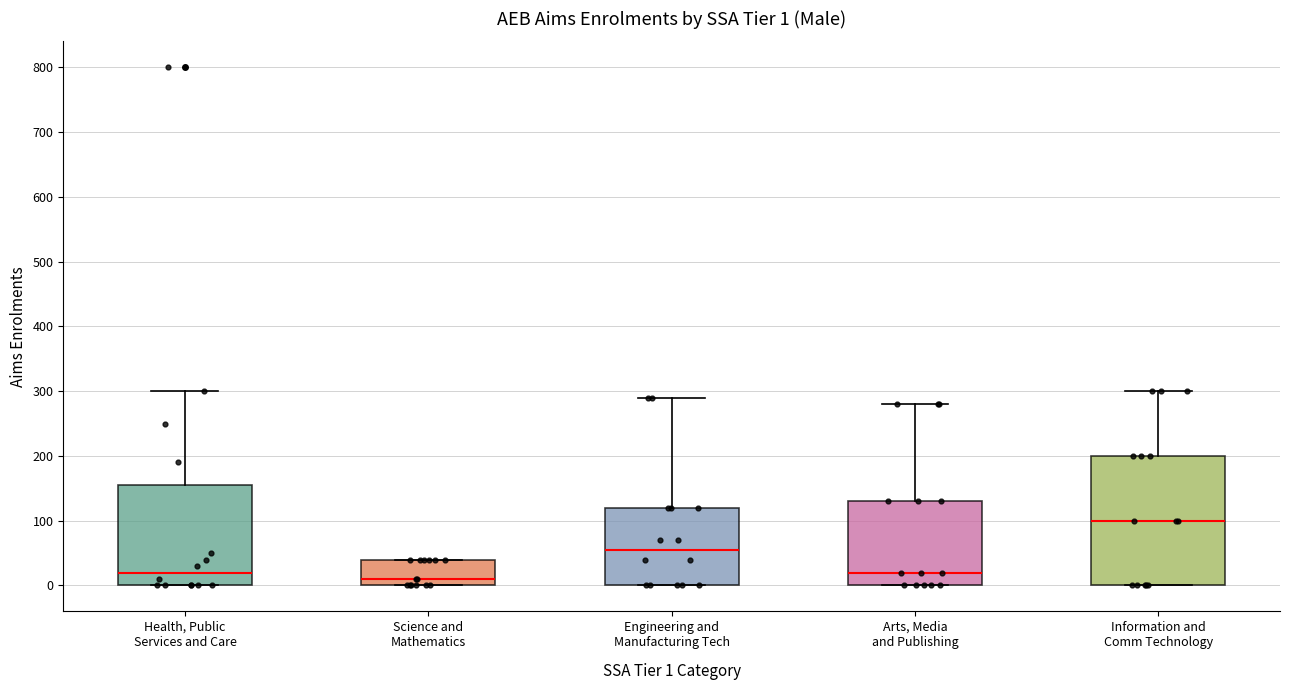

Which box has the lowest median line?

Science and Mathematics